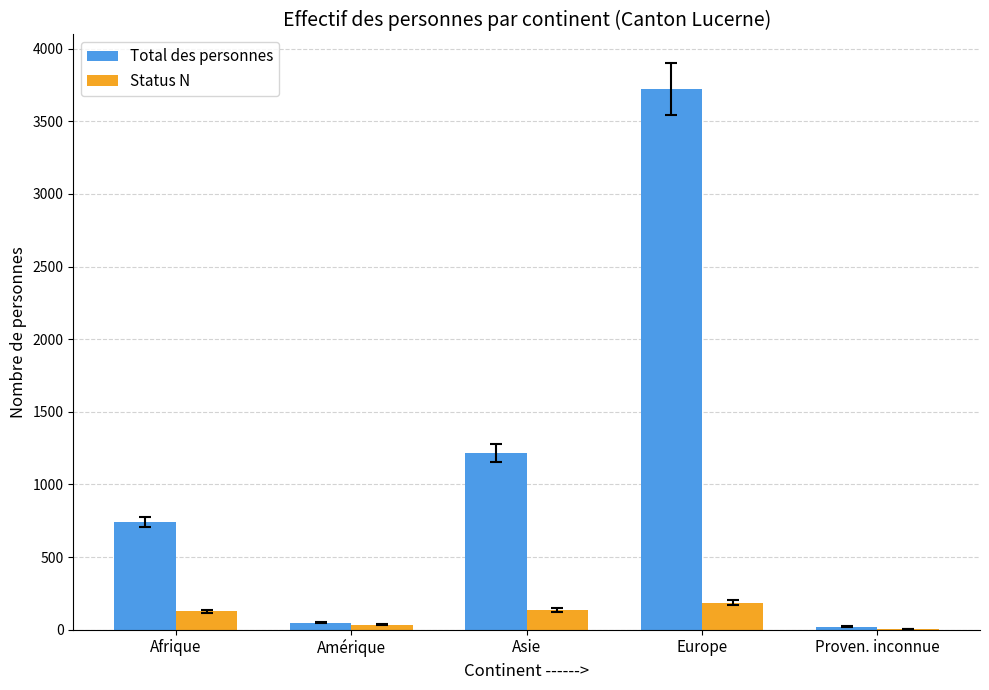

What is the sum of all Status N values?

486